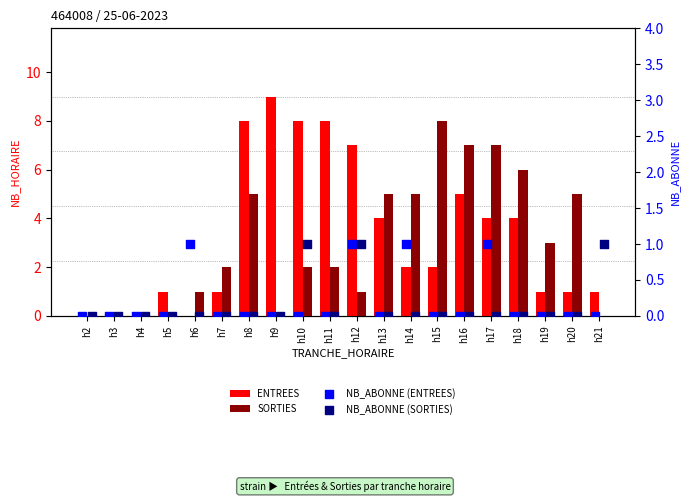

What is the total value across all series at h20?

6